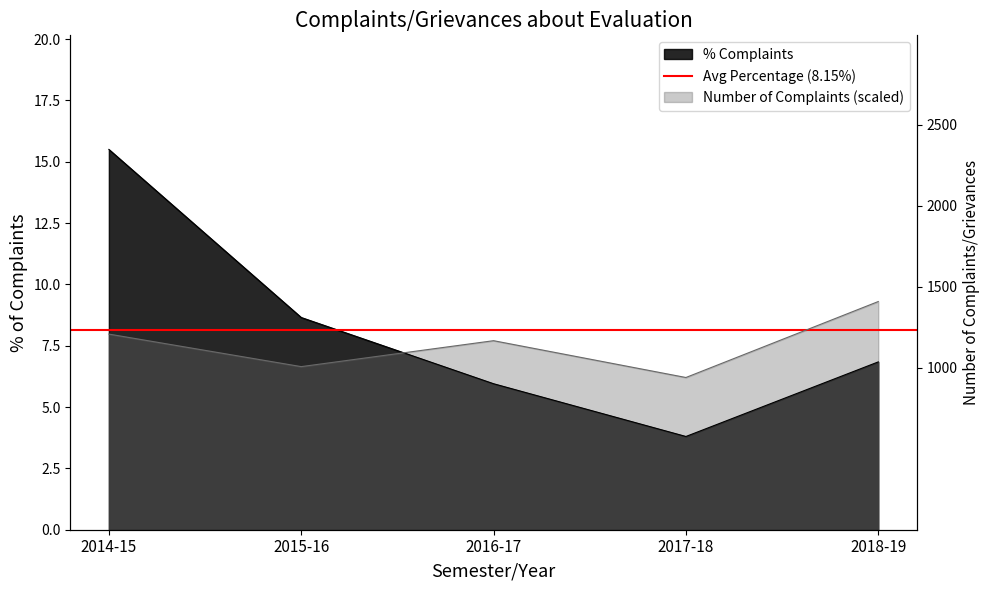

Read the % value at 2018-19.

6.8